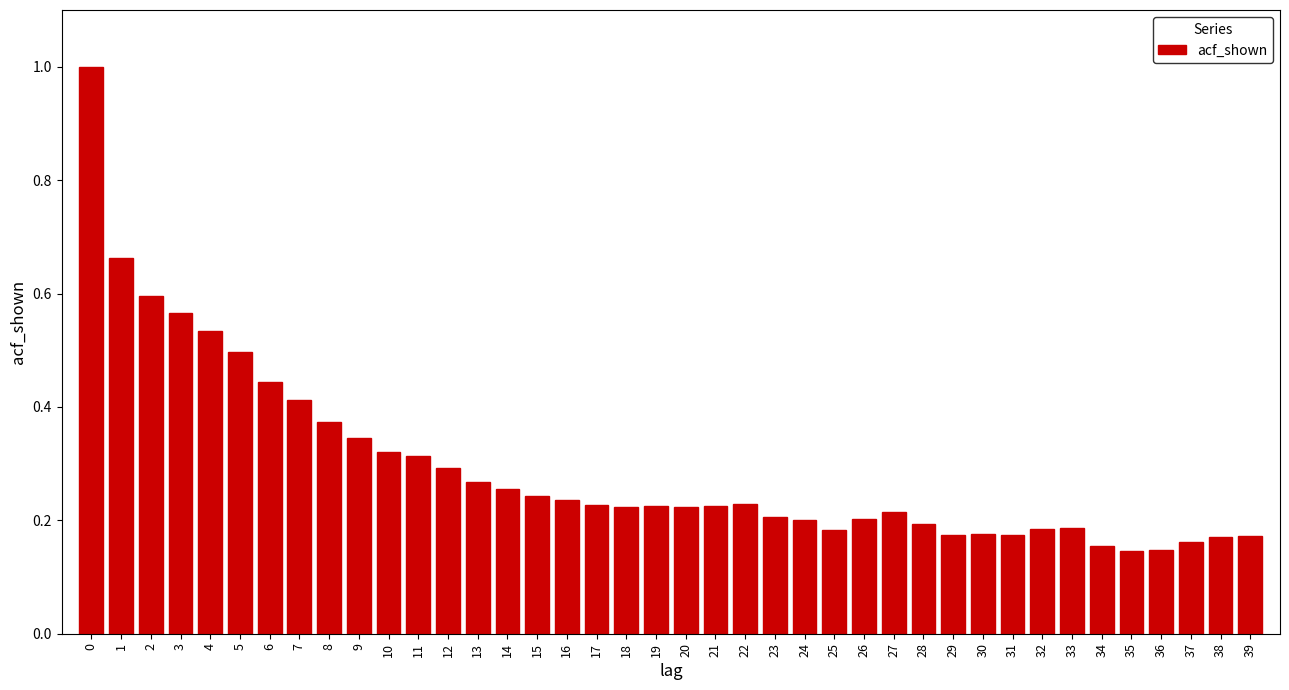

What is the difference between the maximum and minimum values?

0.9